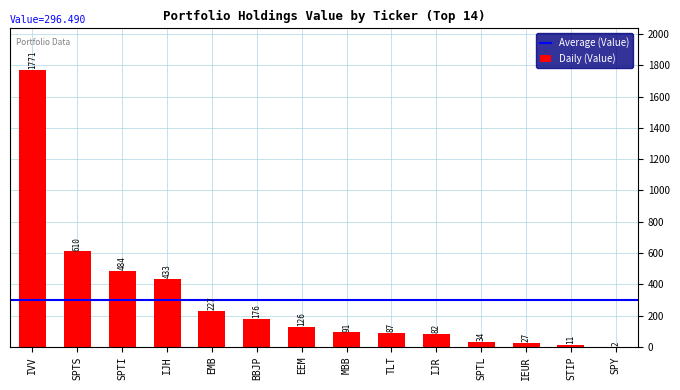

Between IJR and MBB, which is larger?

MBB